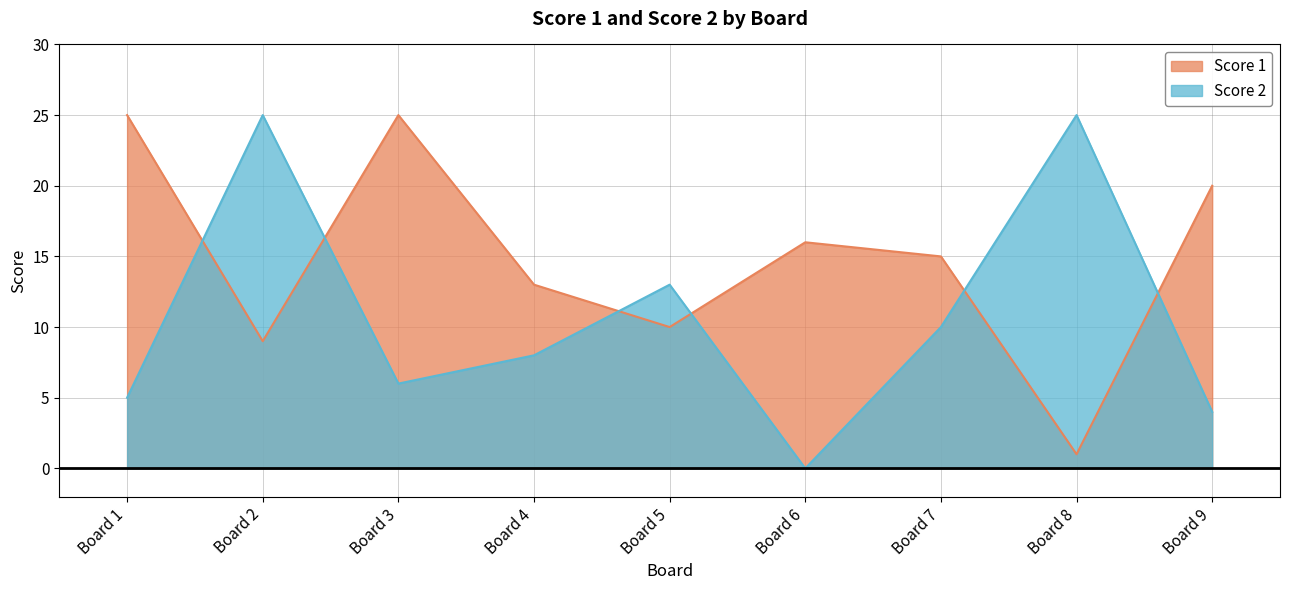

What is the lowest value of the Score 1 series?

1